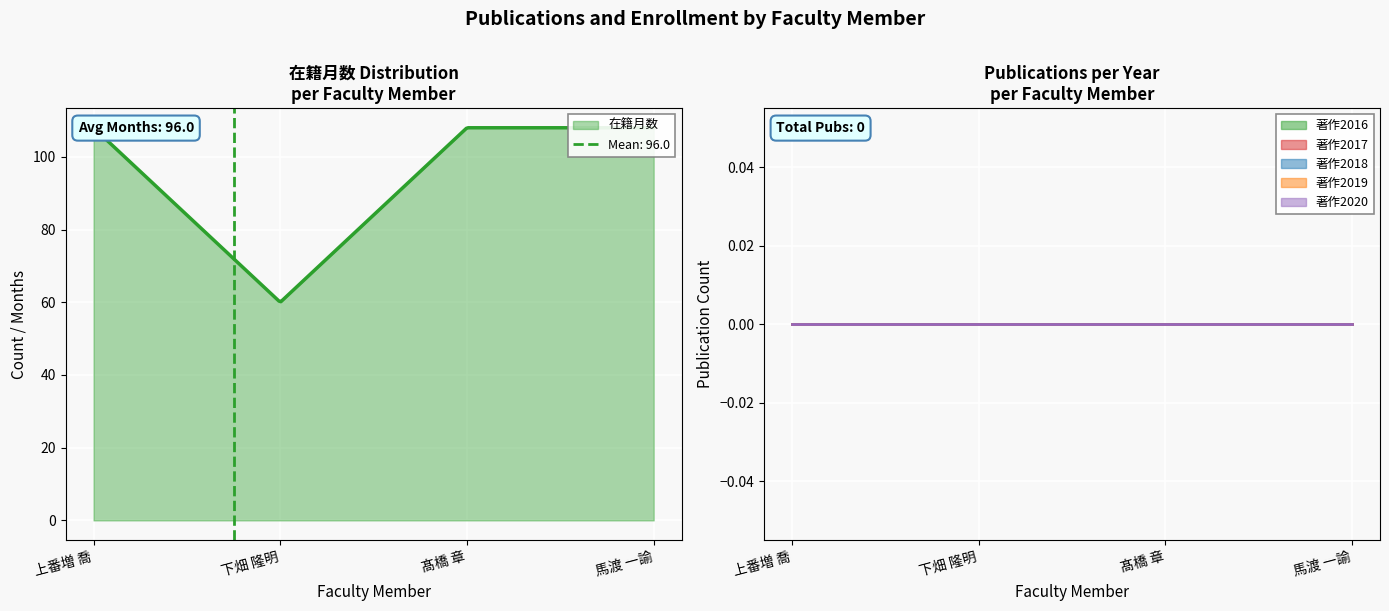

What is the label of the 1st point from the right?

馬渡 一諭